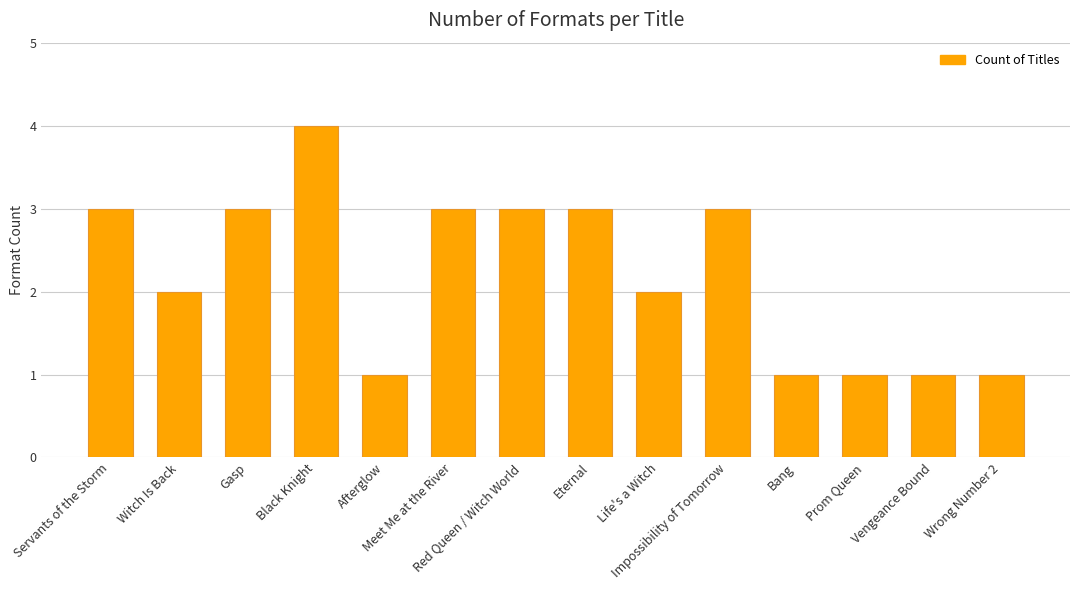

The value at Servants of the Storm is 3. True or false?

True